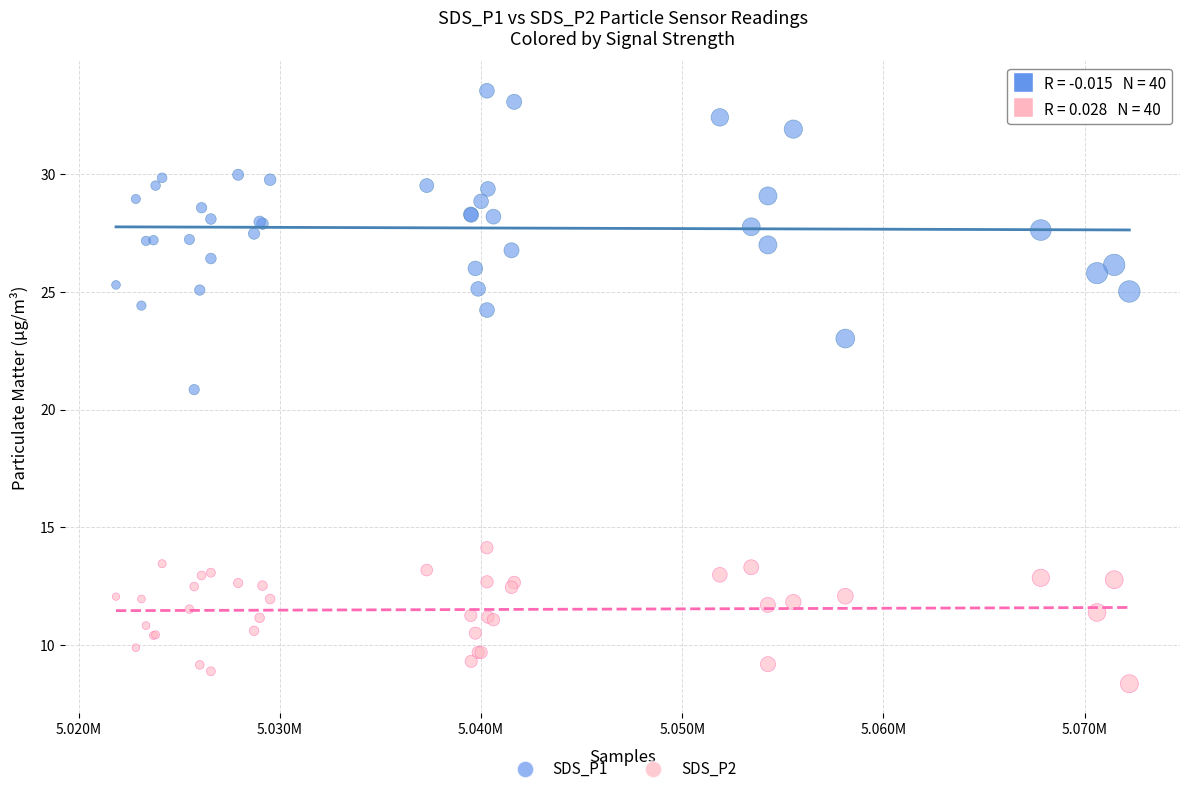

Which series has the widest spread of Y values?

SDS_P1